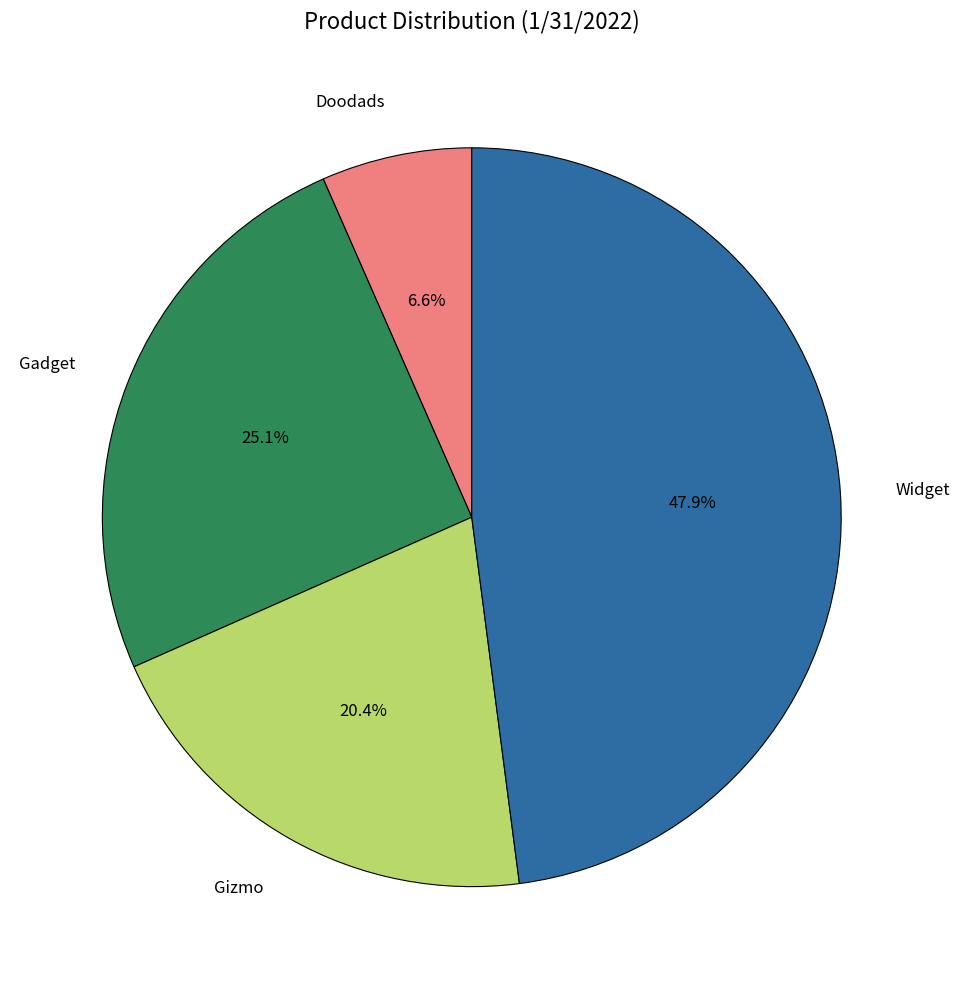

Rank the categories by value from lowest to highest.

Doodads, Gizmo, Gadget, Widget